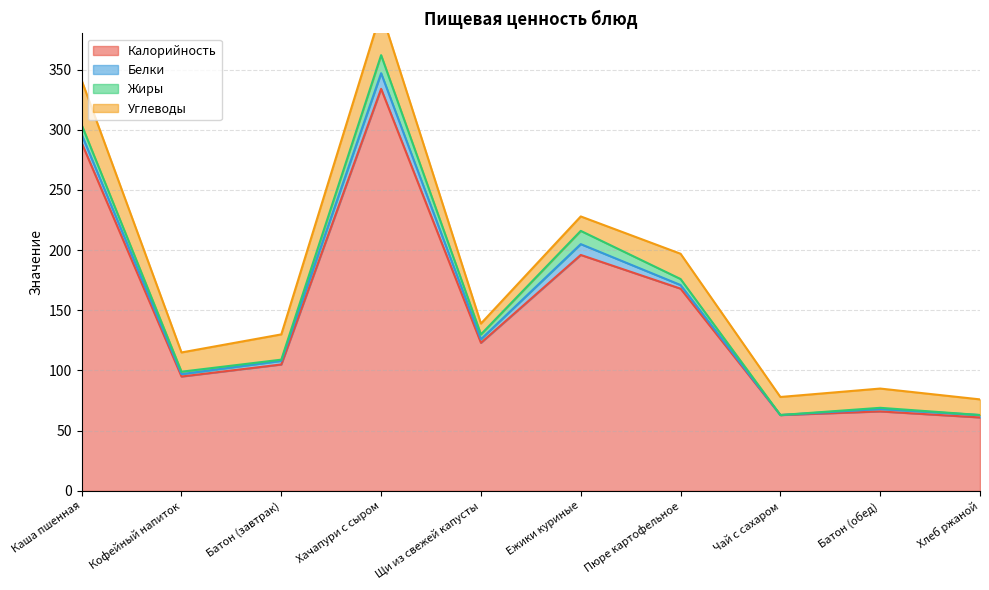

At which label is Калорийность closest to 197?

Ежики куриные